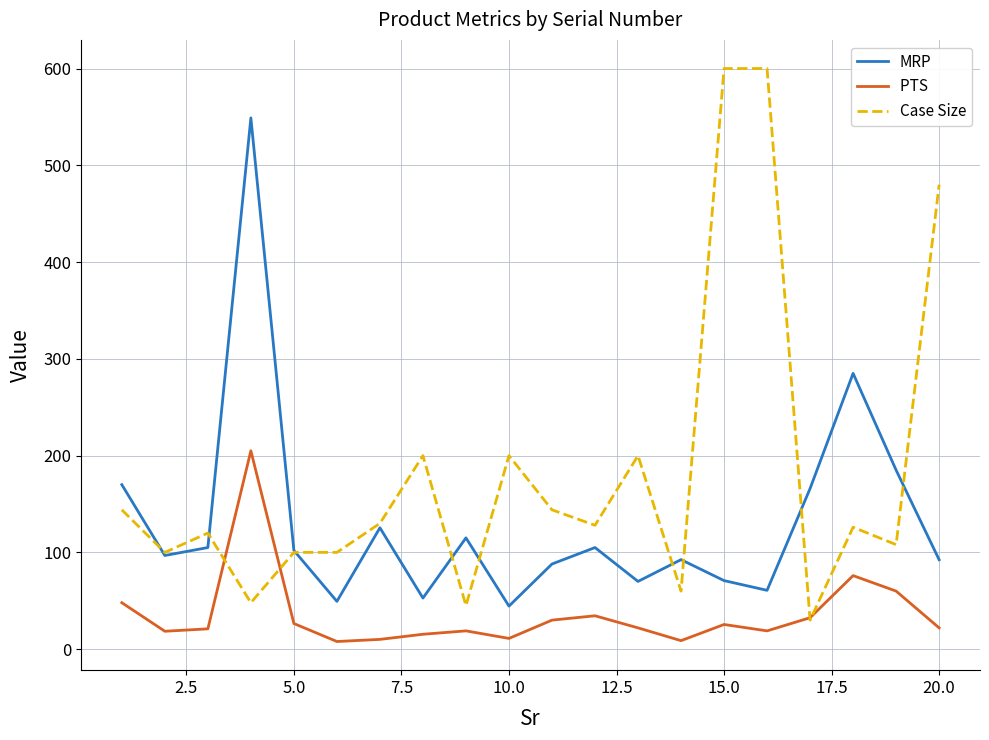

What is the greatest value displayed?

600.0